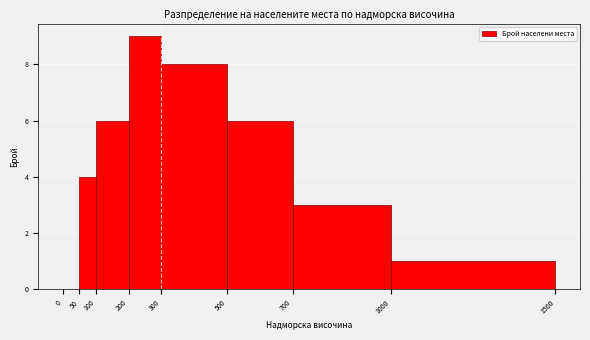

Which range on the x-axis has the tallest bar?

200 to 300